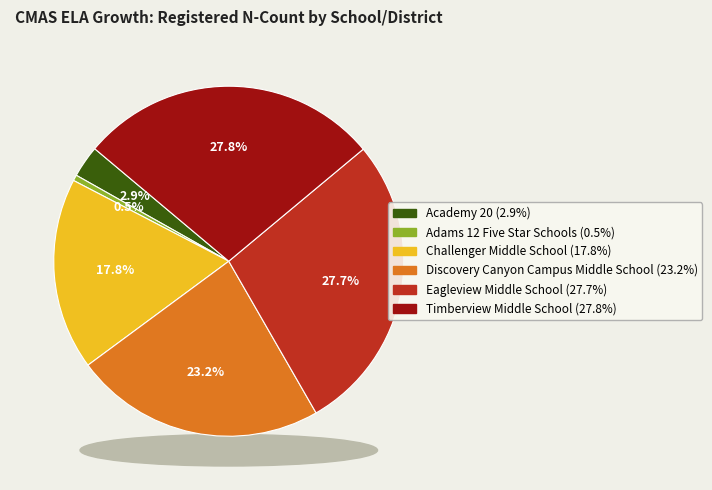

Count the number of slices in the pie.

6